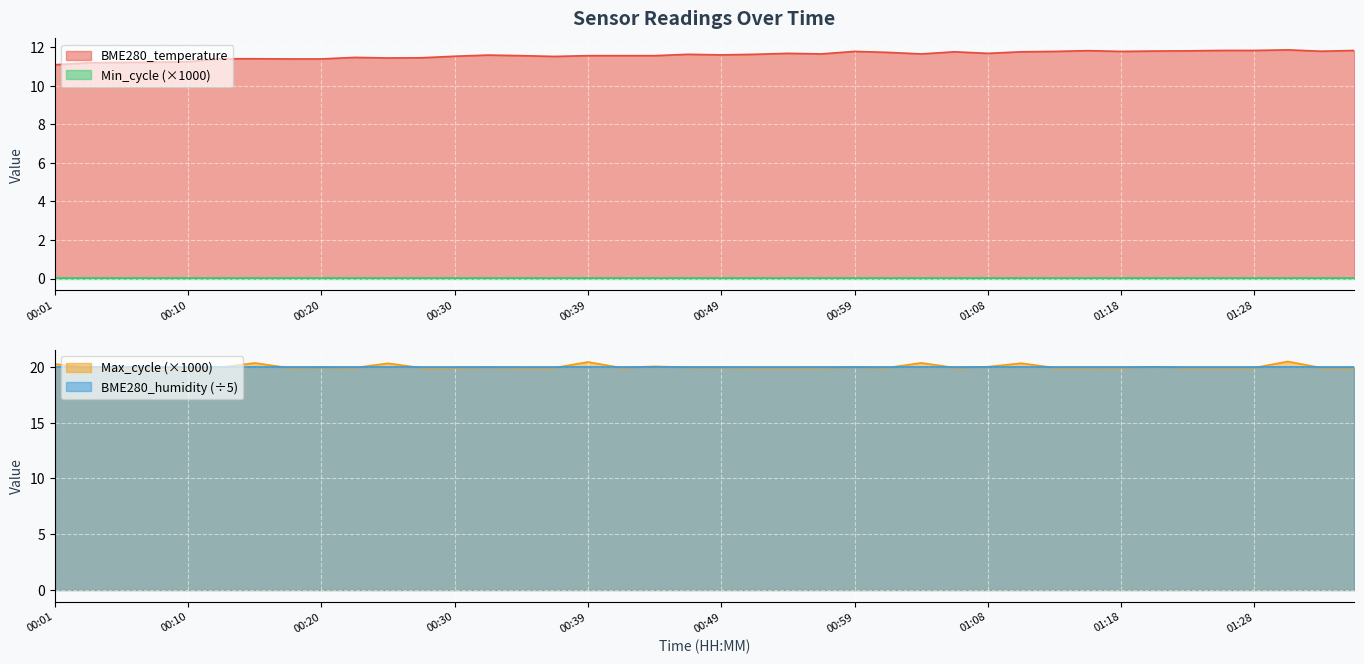

What position from the left is 00:54?

23